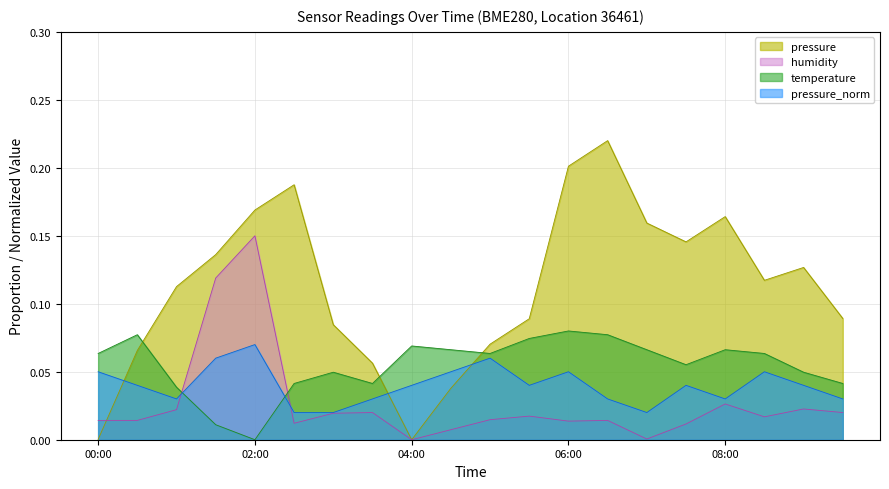

Count the pressure_norm values in the range 0 to 1.

20